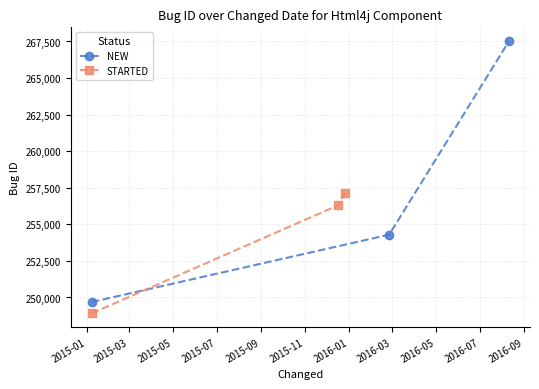

How many values in the STARTED series exceed 256302?

1